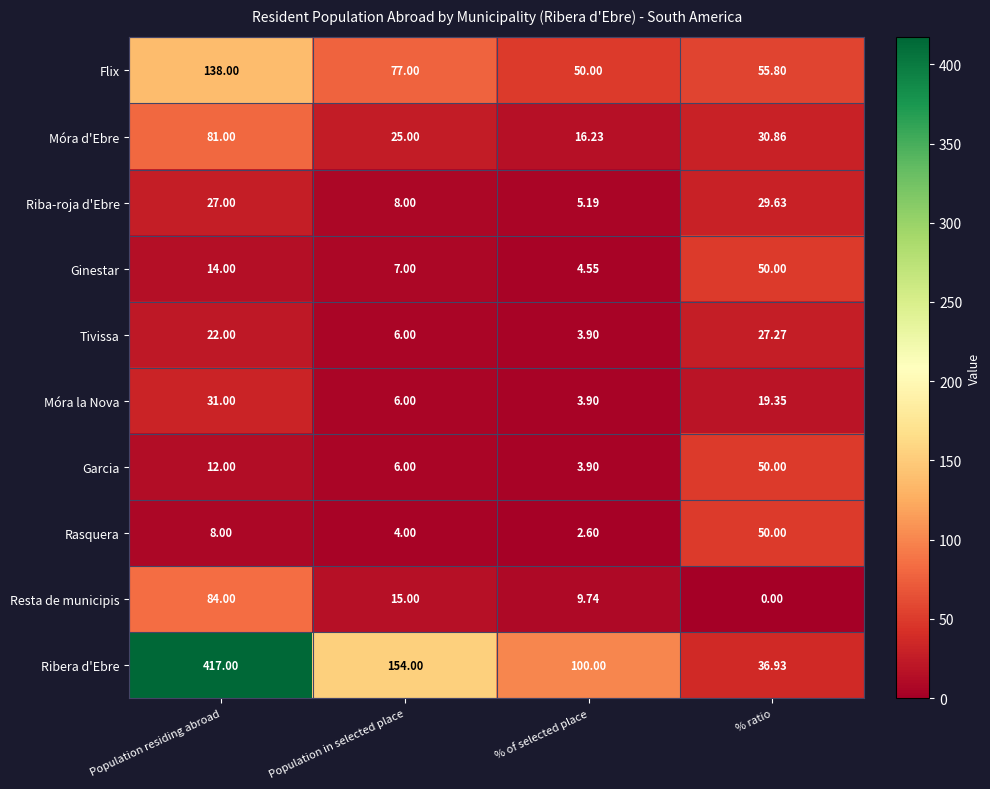

Which category has the highest value across all series?

Population residing abroad